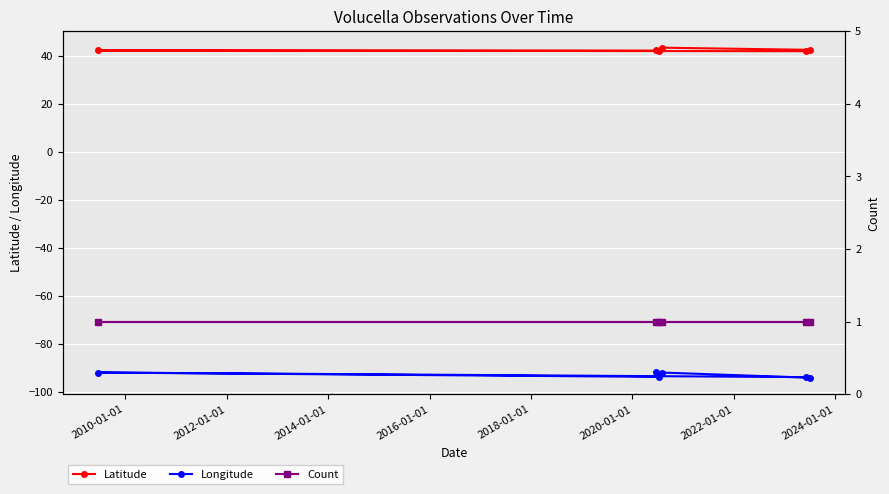

Reading left to right, list all the values displayed in this chart.

Latitude: 42.2	42.1	42.1	41.8	42.4	43.3
Longitude: -91.6	-93.6	-91.8	-93.7	-94.0	-91.8
Count: 1.0	1.0	1.0	1.0	1.0	1.0